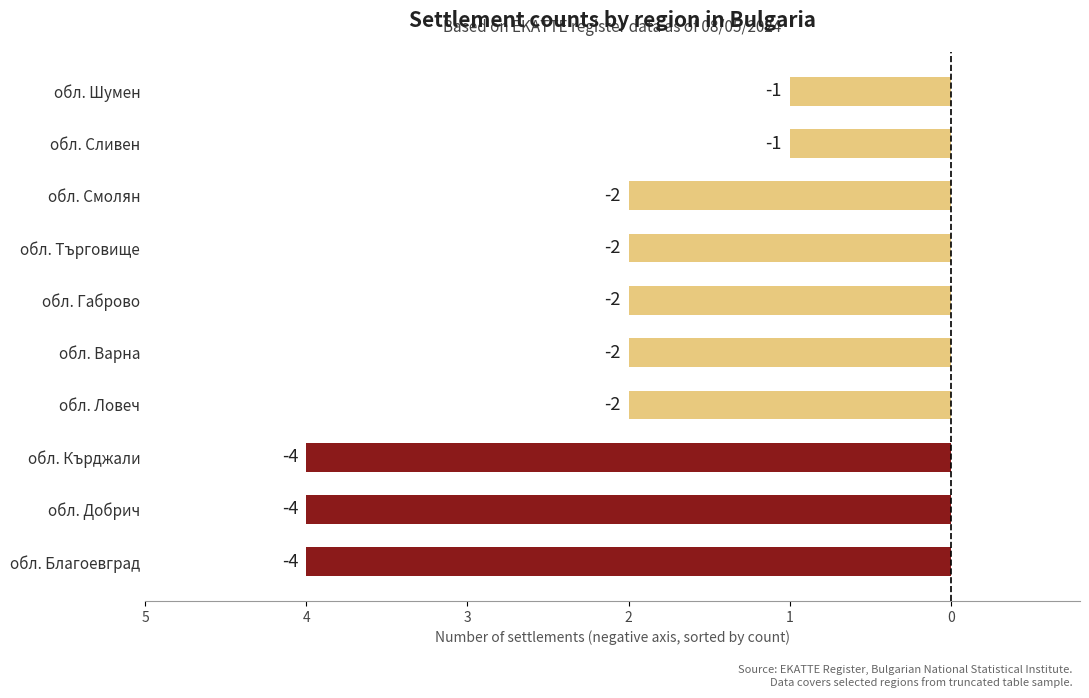

Does the chart contain any negative values?

Yes